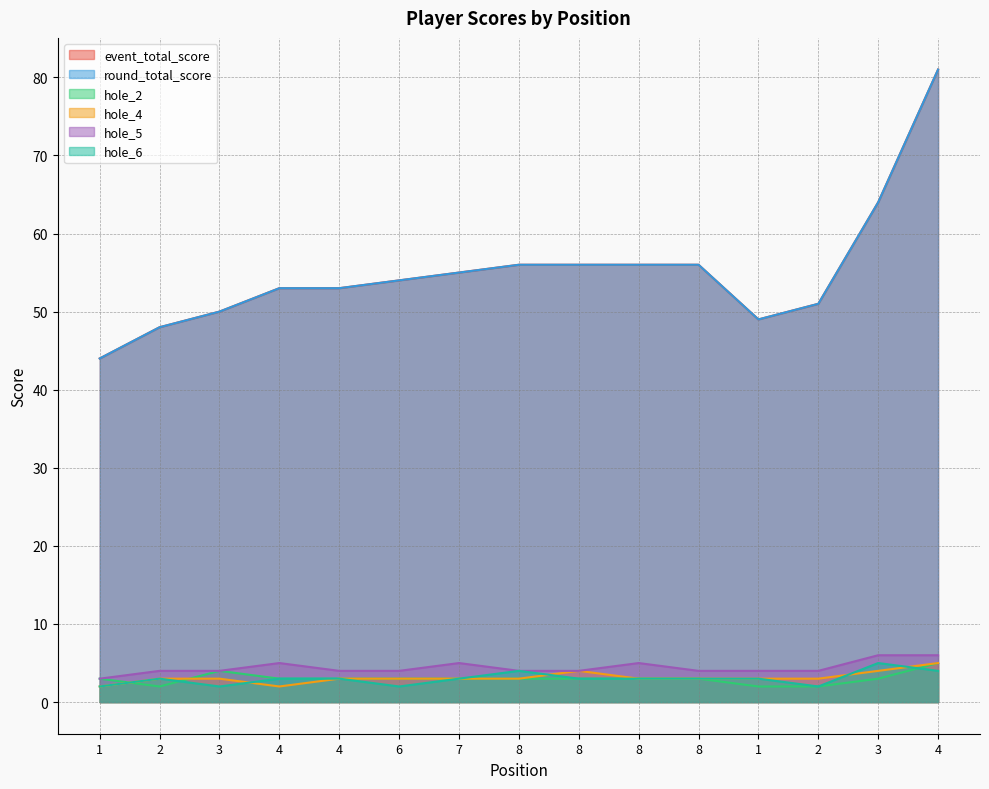

What is the difference between the round_total_score values at 3 and 4?

31